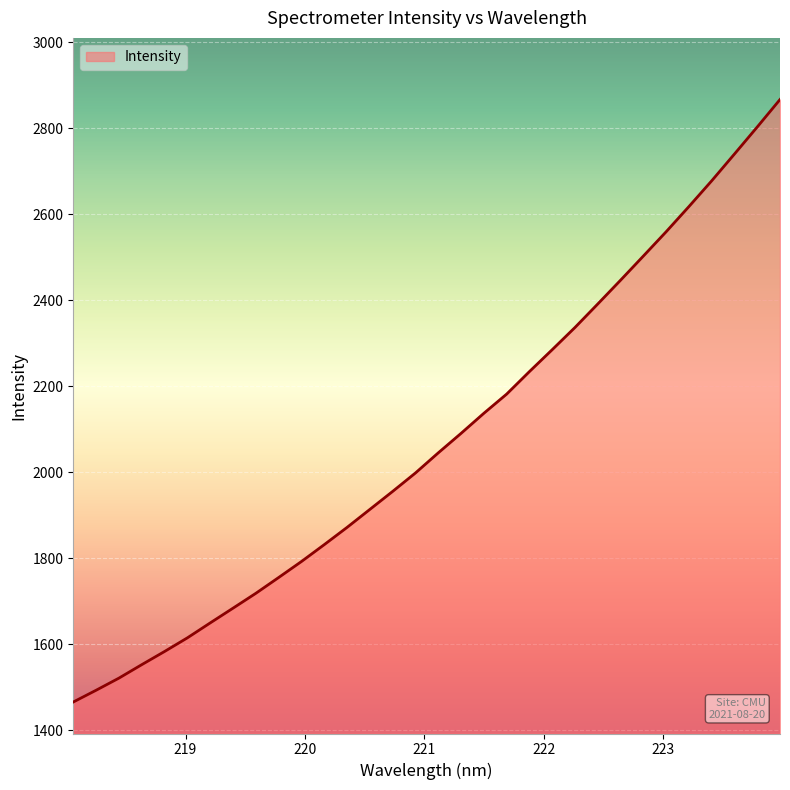

What is the maximum value shown in the chart?

2867.3